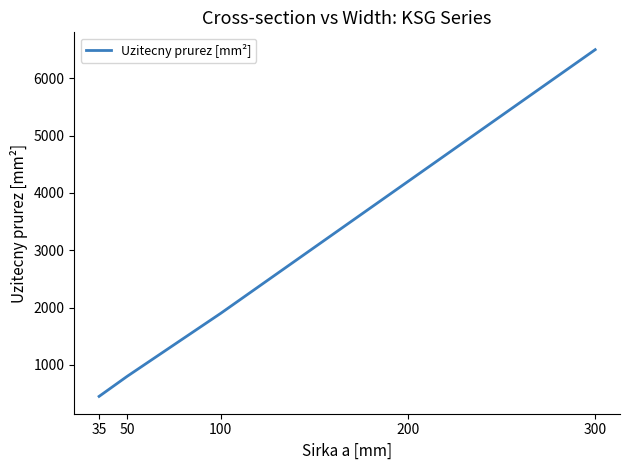

Reading right to left, transcribe all the data shown in this chart.

6500	4200	1900	800	450